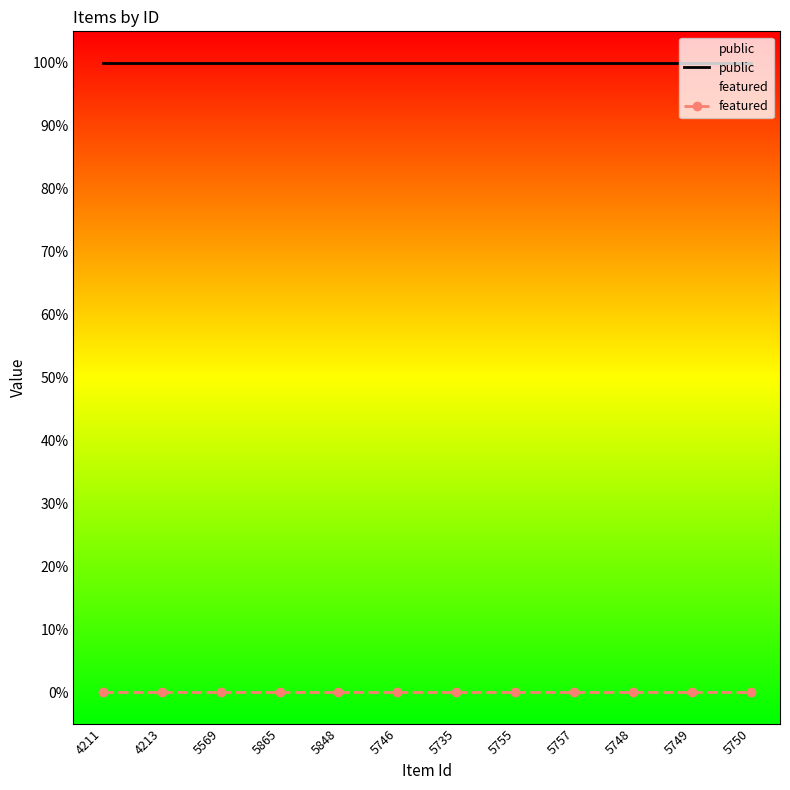

Reading left to right, what are all the values shown in this chart?

public: 1	1	1	1	1	1	1	1	1	1	1	1
featured: 0	0	0	0	0	0	0	0	0	0	0	0